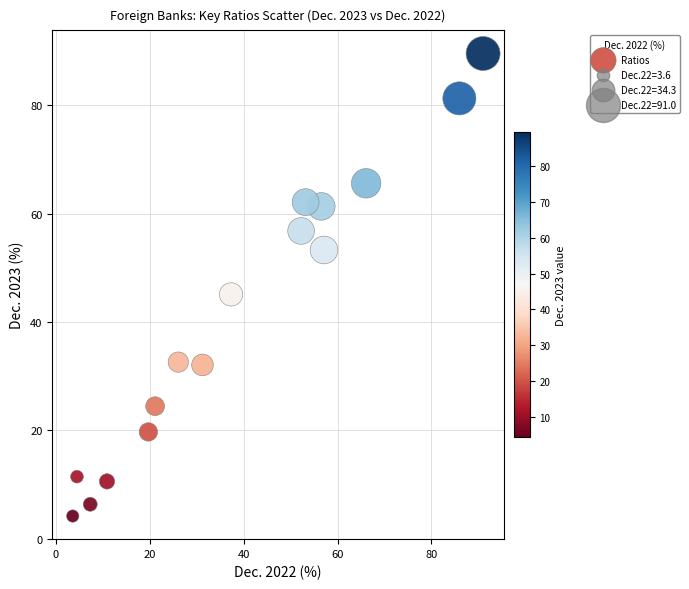

What is the range of Y values (max minus min)?

85.3